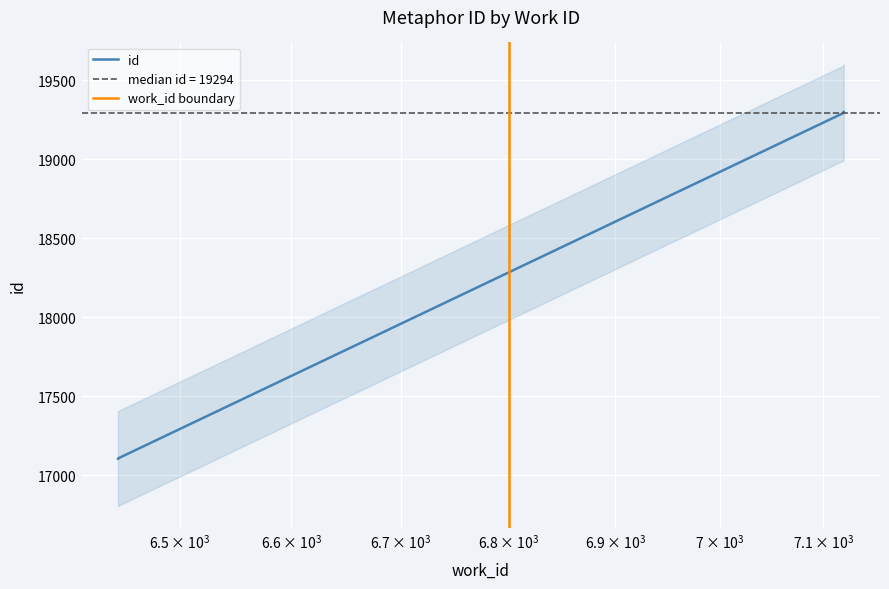

Which category has the lowest value across all series?

6445